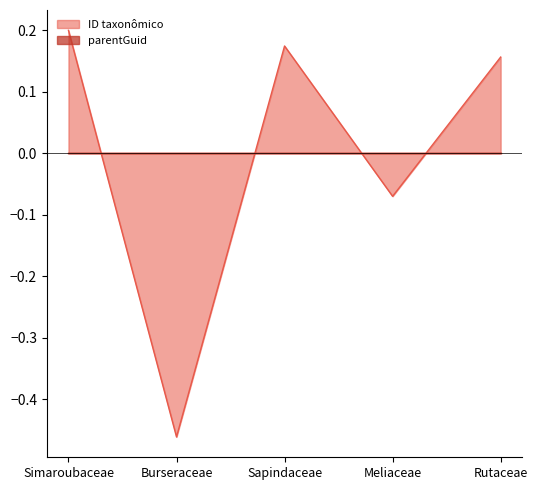

Which has a higher value, Meliaceae or Simaroubaceae?

Simaroubaceae